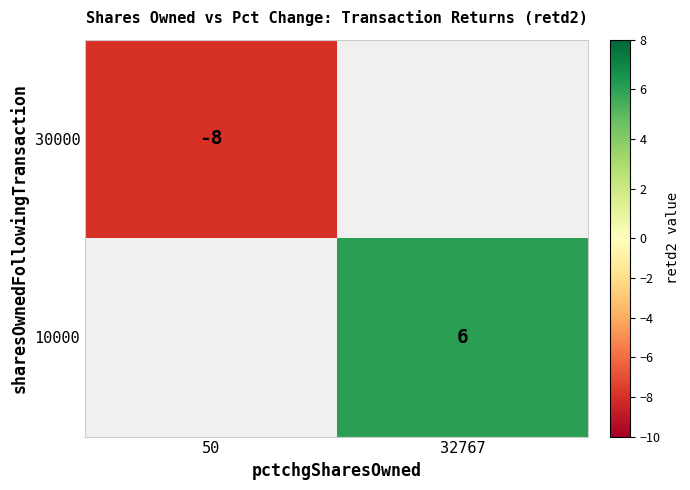

True or false: 30000 has a value of -8 at 50.

True